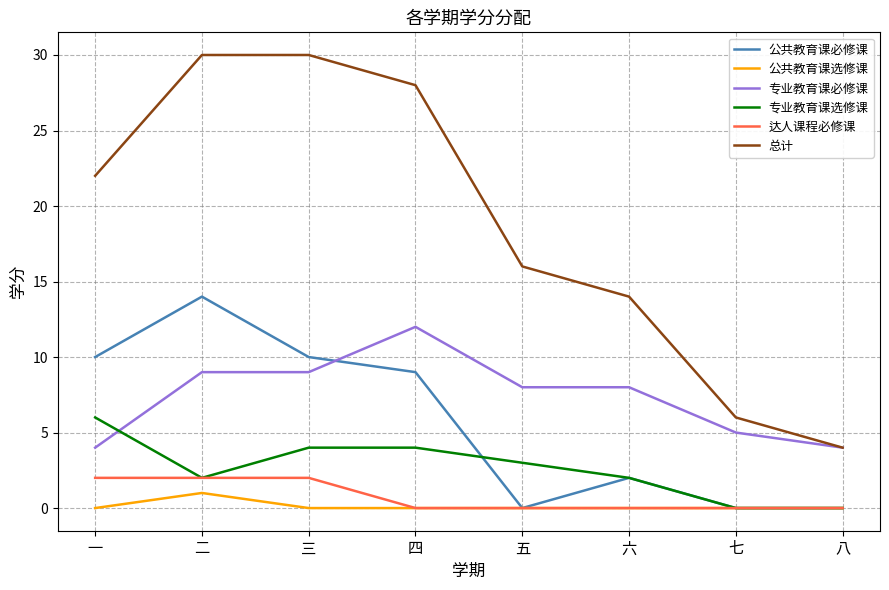

What value does the 公共教育课必修课 series have at 四?

9